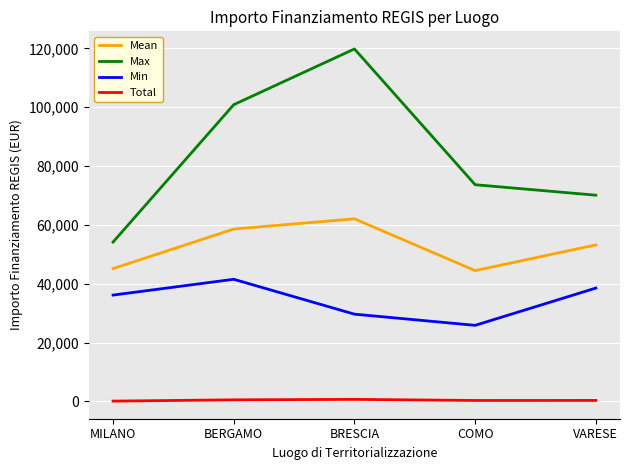

What is the difference between the Total values at VARESE and BRESCIA?

363.4